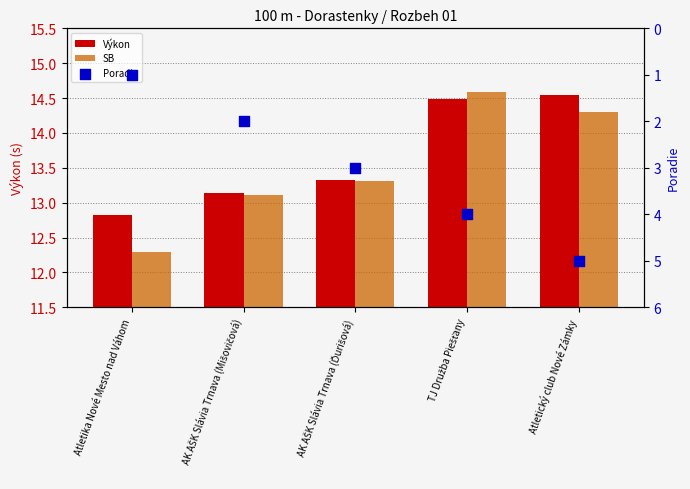

Which series reaches the minimum Y coordinate?

Poradie